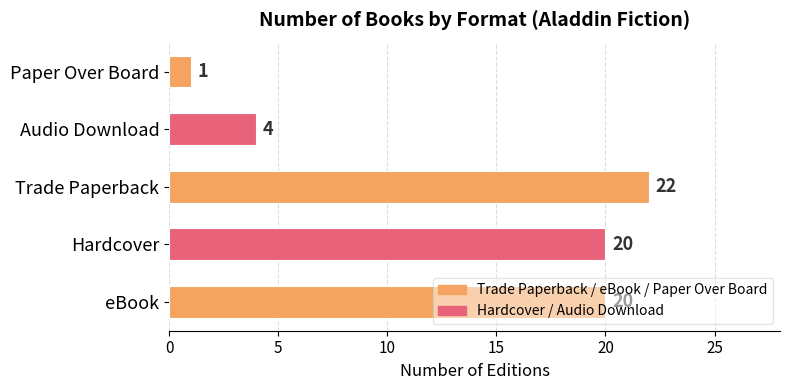

True or false: the data shows 13 at Trade Paperback.

False